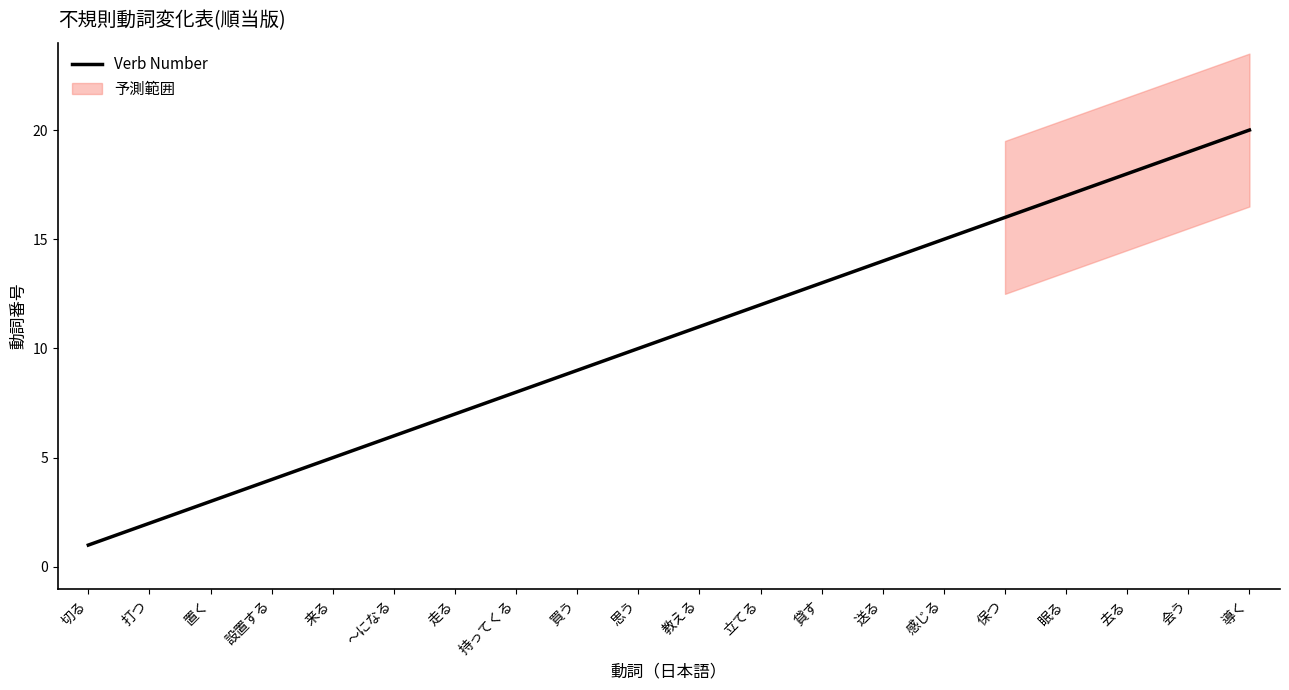

Which label corresponds to the smallest value in the chart?

切る